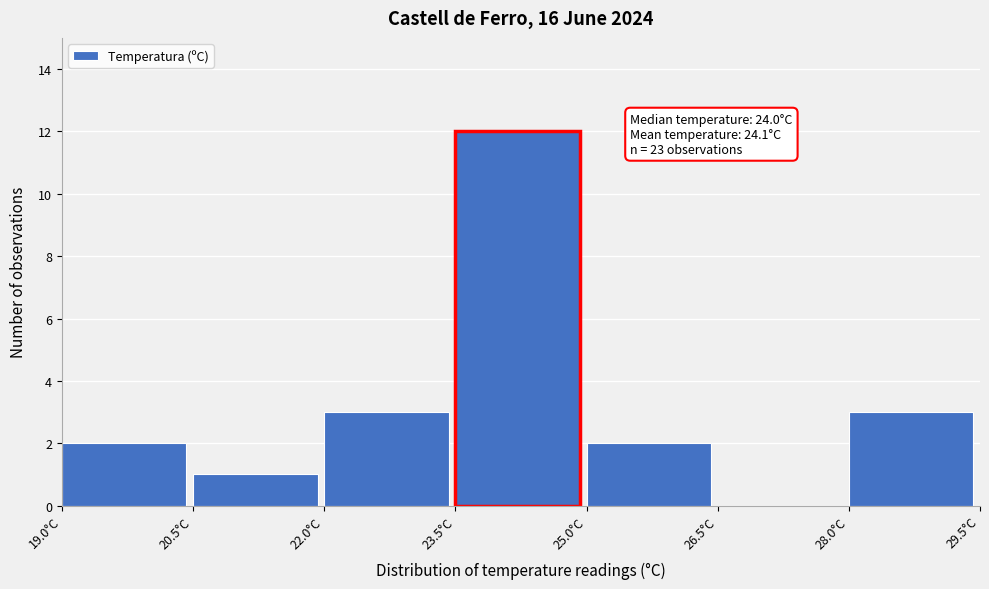

Which range on the x-axis has the tallest bar?

23.5 to 25.0